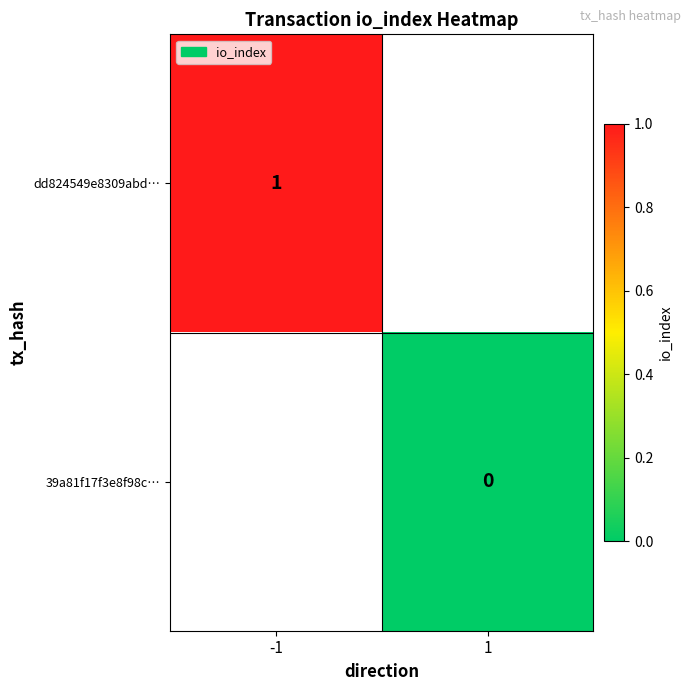

True or false: dd824549e8309abd… has a value of 1 at -1.

True